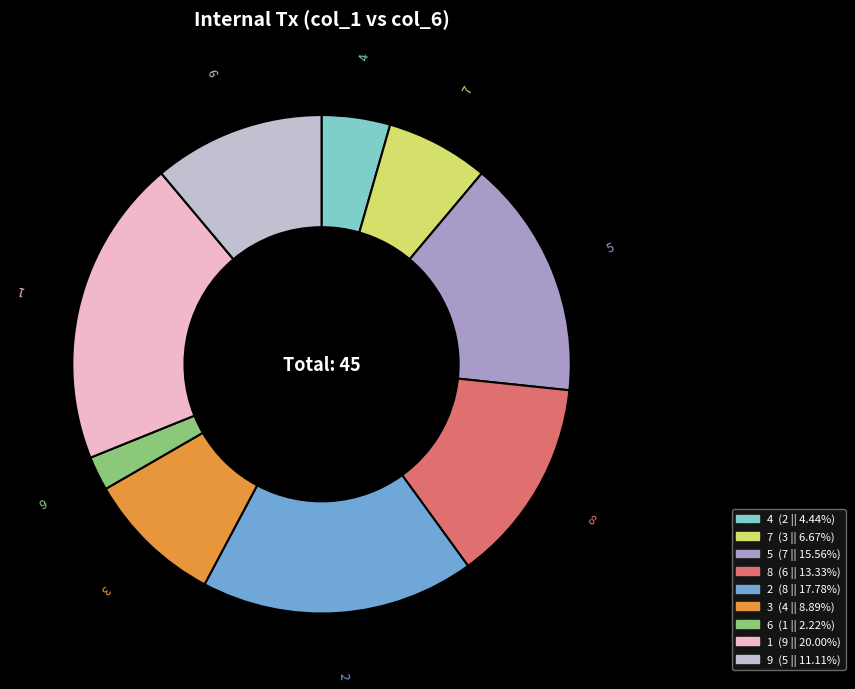

Combined, do 1 and 6 account for over 50%?

No